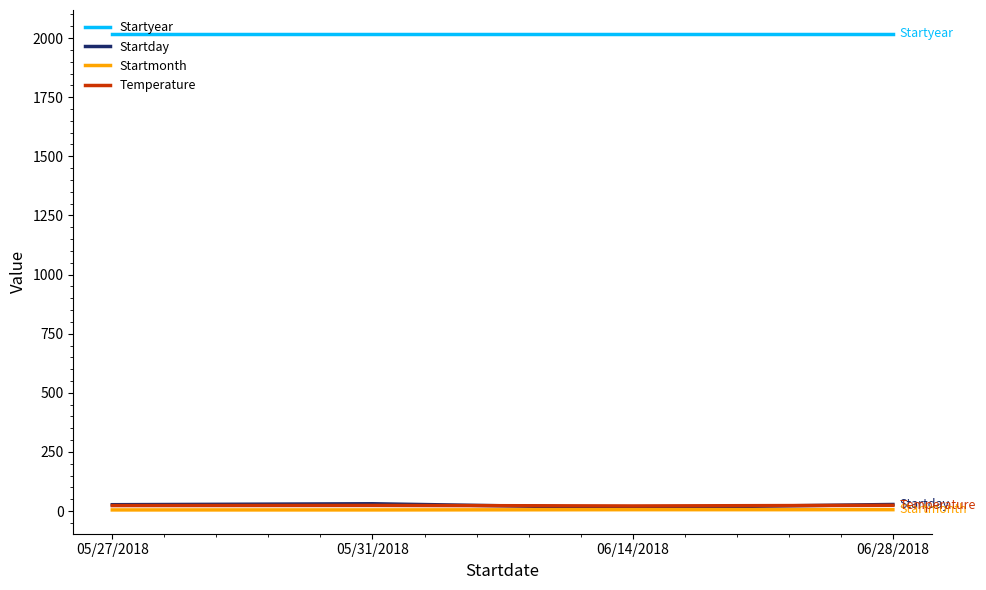

Read the Startmonth value at 05/31/2018.

5.0